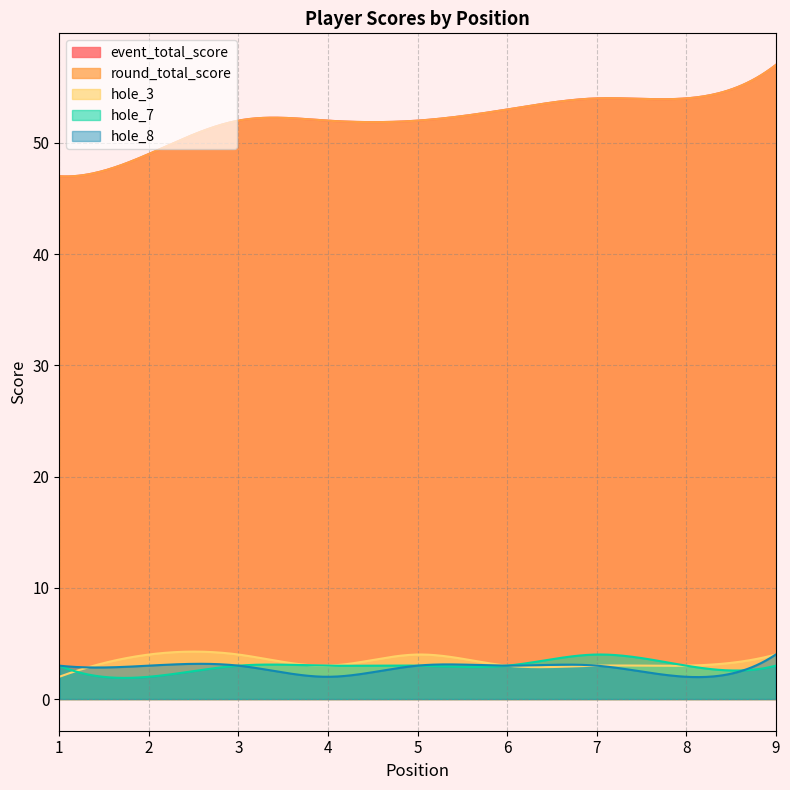

What is the difference between the maximum and minimum values in the hole_3 series?

2.3